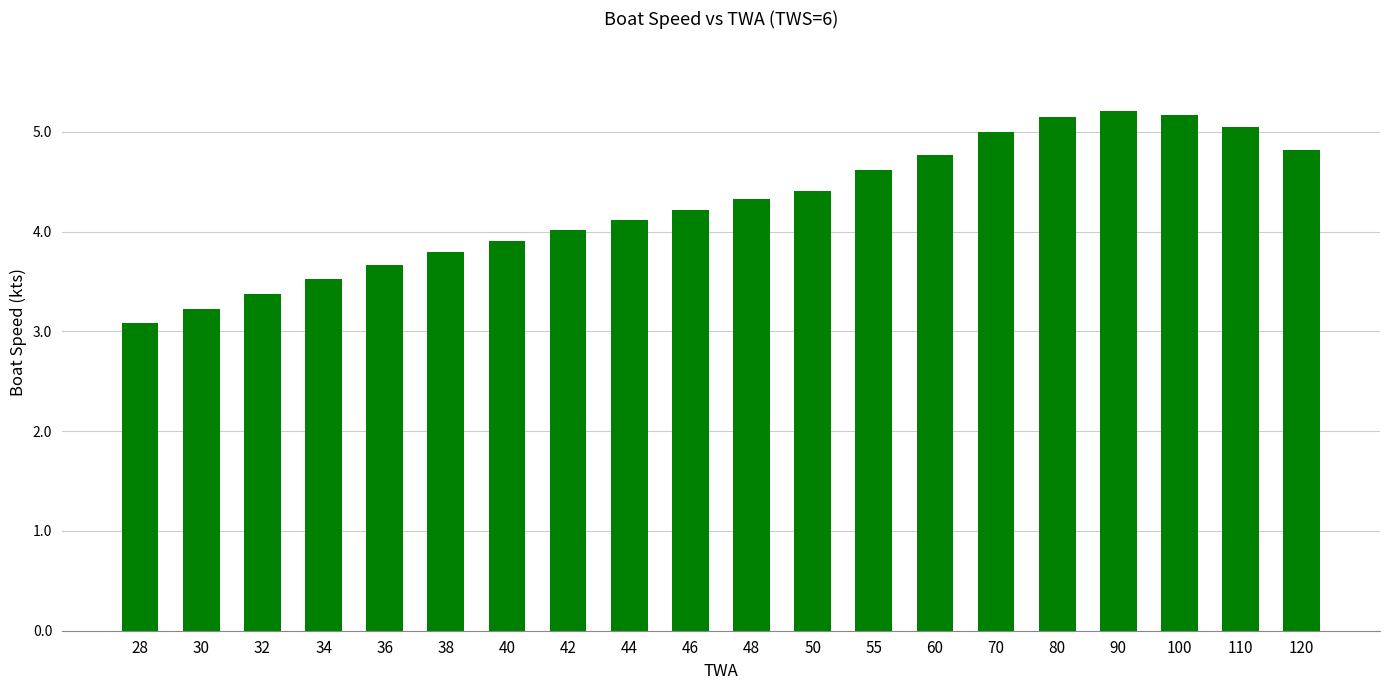

What is the sum of the values at 36 and 90?

8.9